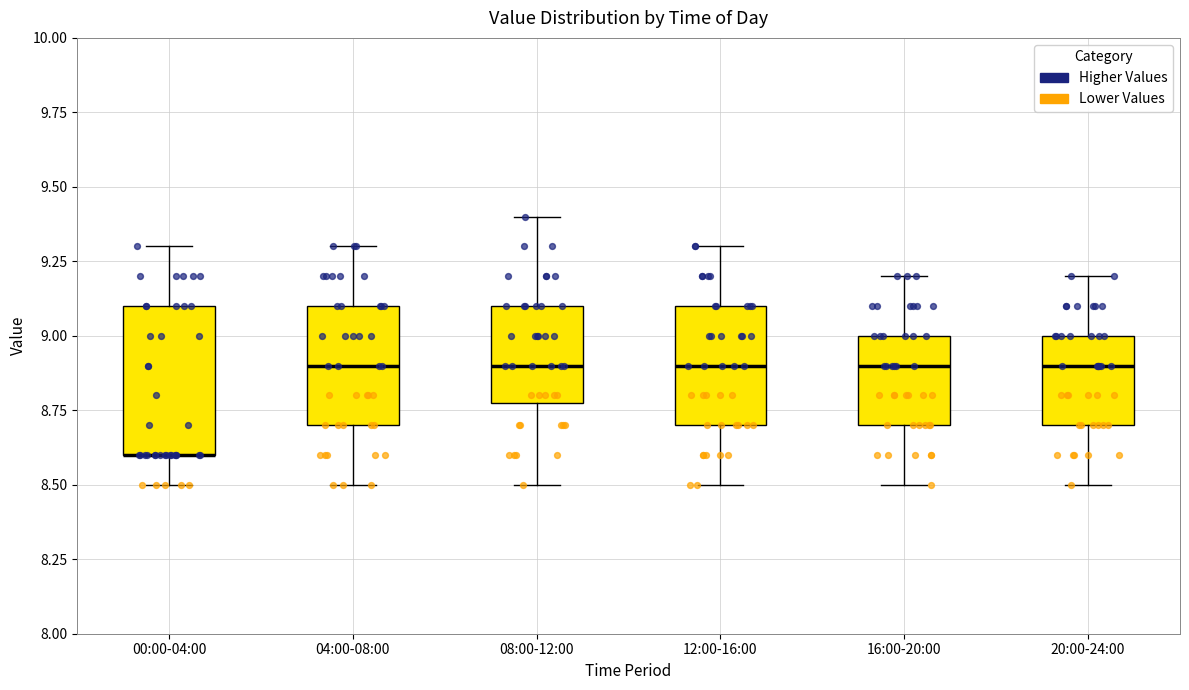

Reading left to right, read every box against the y-axis: the position of its median line, the range the box covers, and the ends of its whiskers. The values are not printed on the chart, so give them approximately, as read against the axis.

00:00-04:00: median 8.6 (drawn on the box's lower edge), box 8.6 to 9.1, whiskers 8.5 to 9.3
04:00-08:00: median 8.9, box 8.7 to 9.1, whiskers 8.5 to 9.3
08:00-12:00: median 8.9, box 8.8 to 9.1, whiskers 8.5 to 9.4
12:00-16:00: median 8.9, box 8.7 to 9.1, whiskers 8.5 to 9.3
16:00-20:00: median 8.9, box 8.7 to 9.0, whiskers 8.5 to 9.2
20:00-24:00: median 8.9, box 8.7 to 9.0, whiskers 8.5 to 9.2